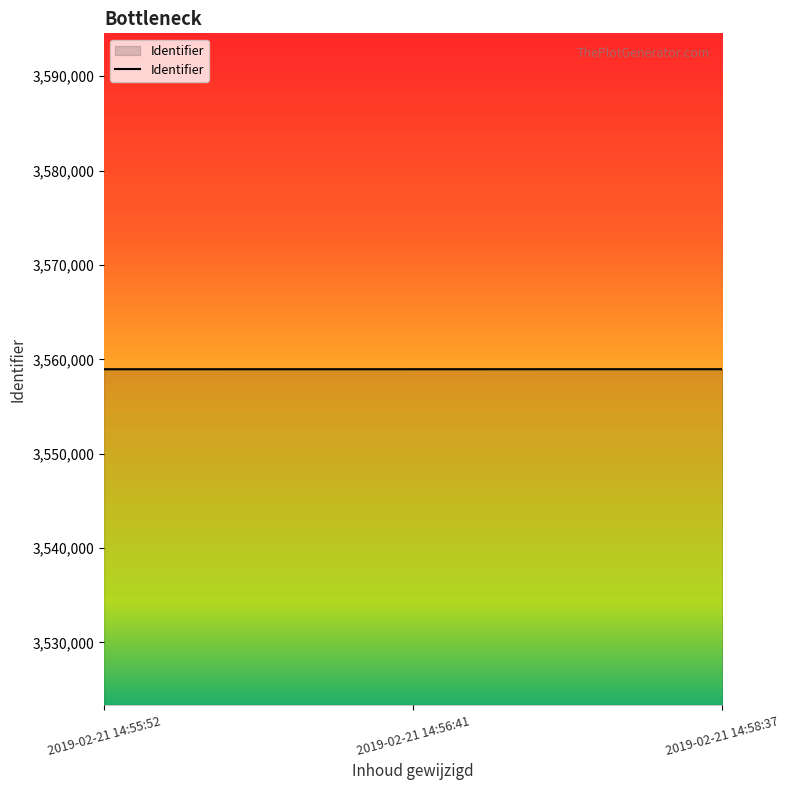

How many lines are shown in the chart?

1